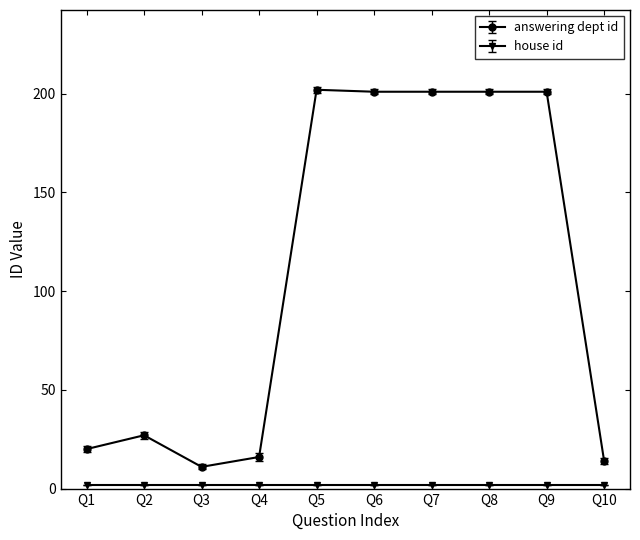

What is the average value of the answering dept id series?

109